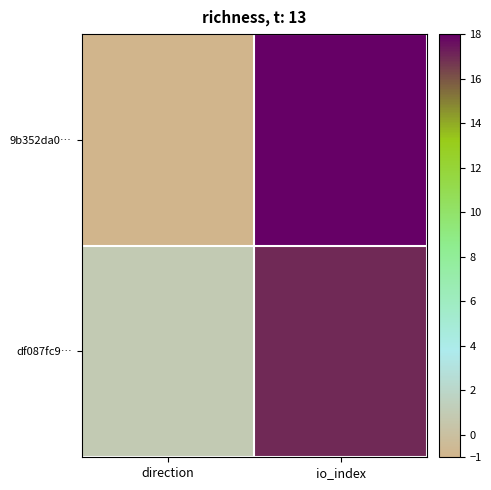

What is the minimum value shown in the chart?

-1